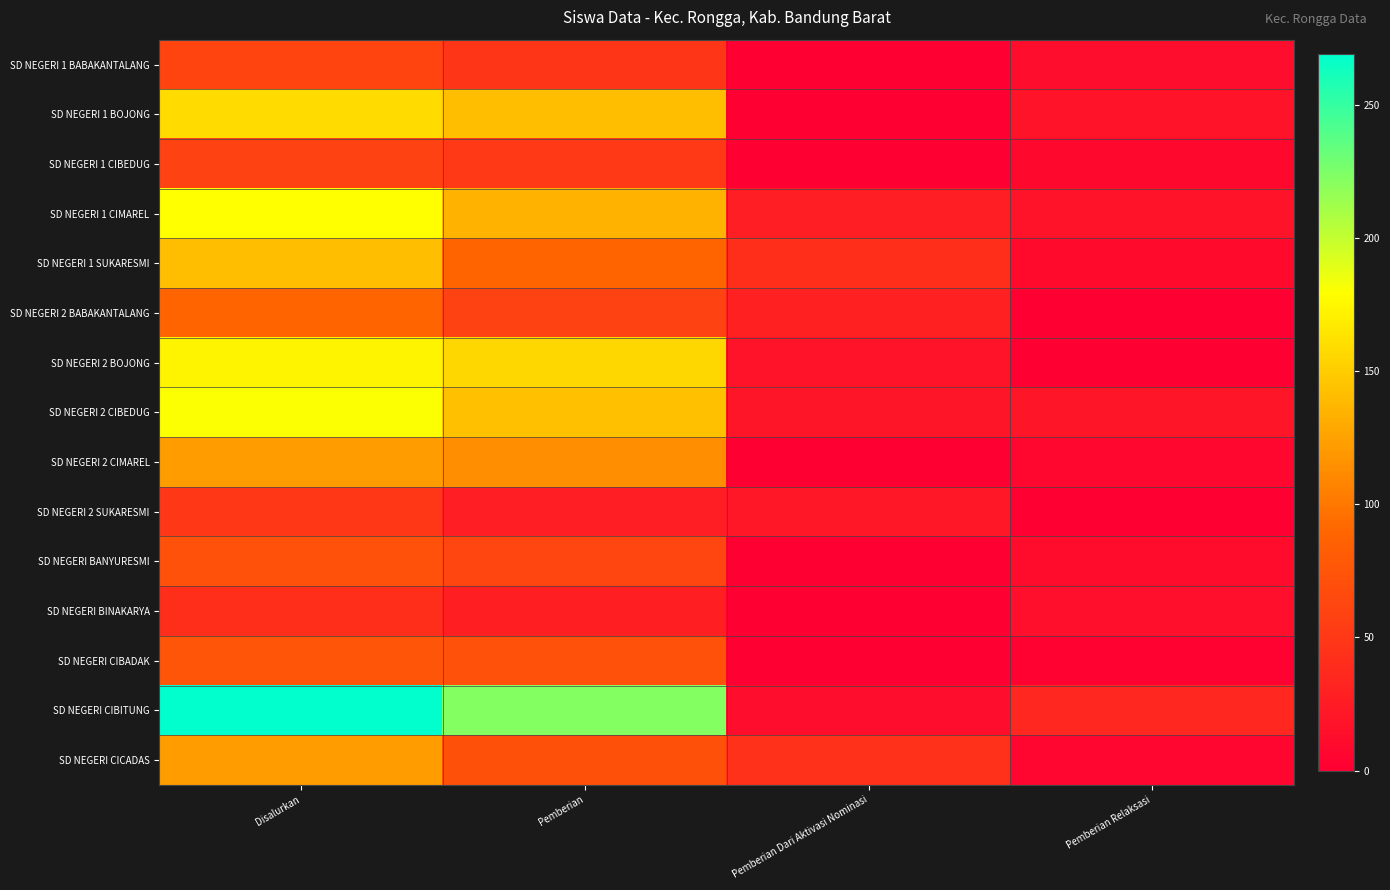

What is the total value across all series at Pemberian Relaksasi?

161